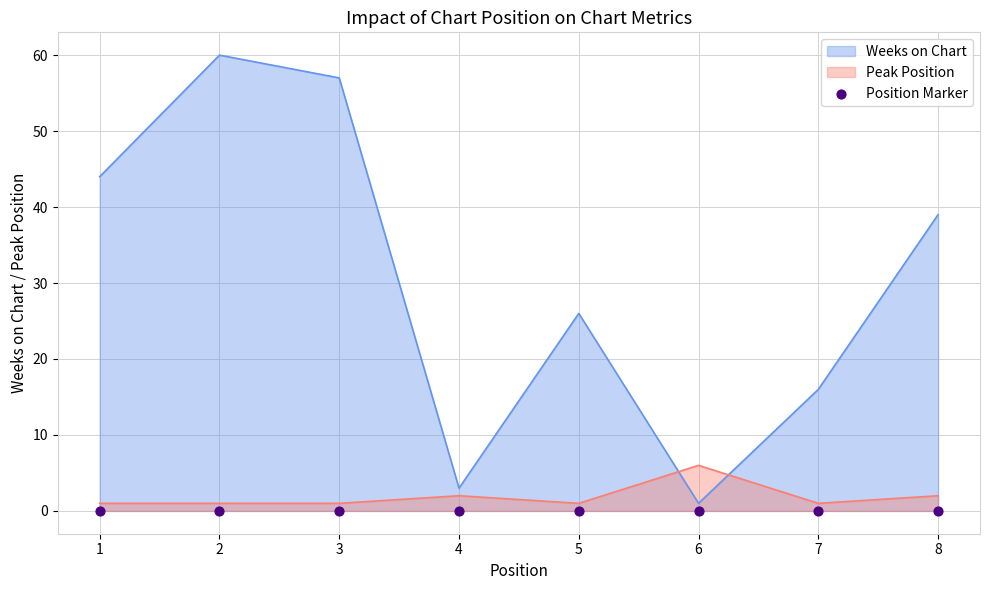

At how many categories does at least one series exceed 26?

4